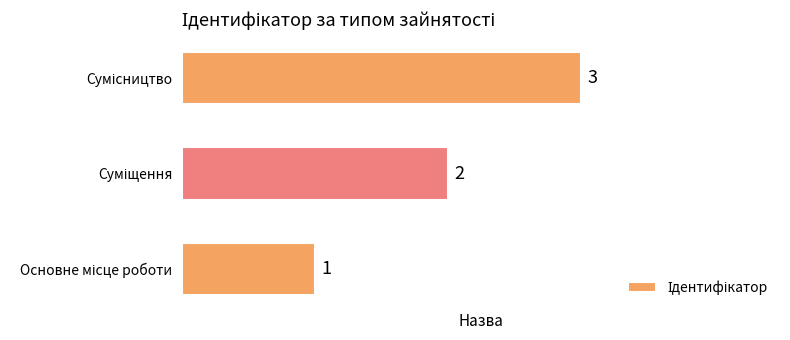

How many values are between 1 and 3?

3